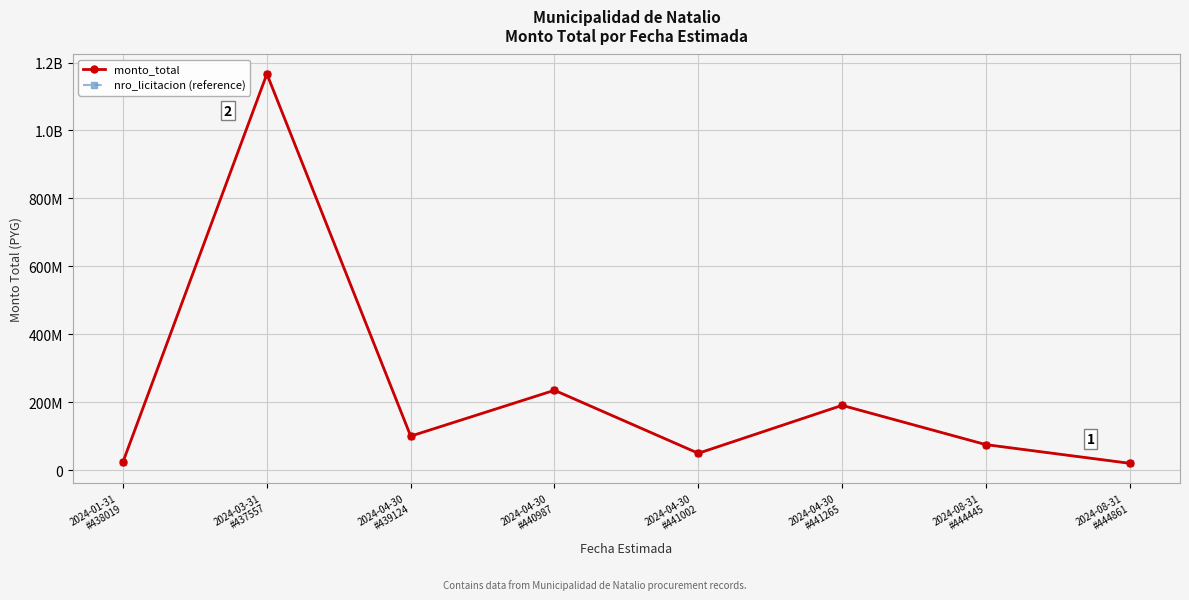

Is this an area chart (filled region under the line)?

No